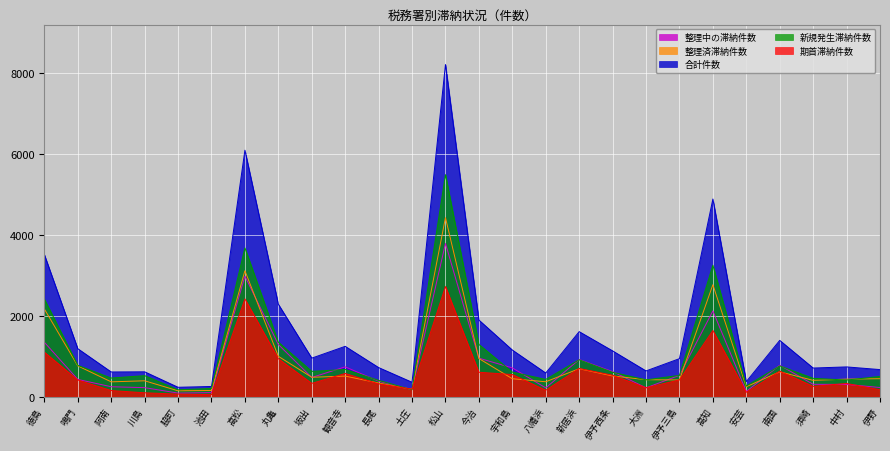

How many times do 期首滞納件数 and 整理中の滞納件数 cross each other?

6